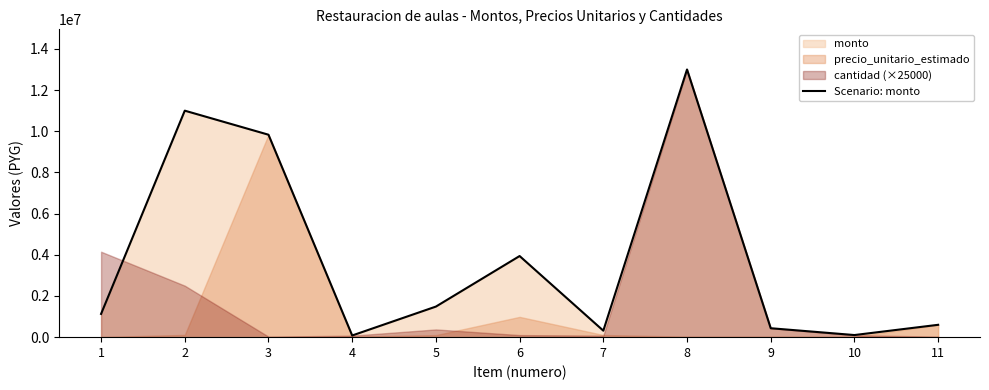

Reading right to left, transcribe all the data shown in this chart.

600000	102330	433750	13000000	315000	3940000	1485000	81200	9832000	11000000	1128800